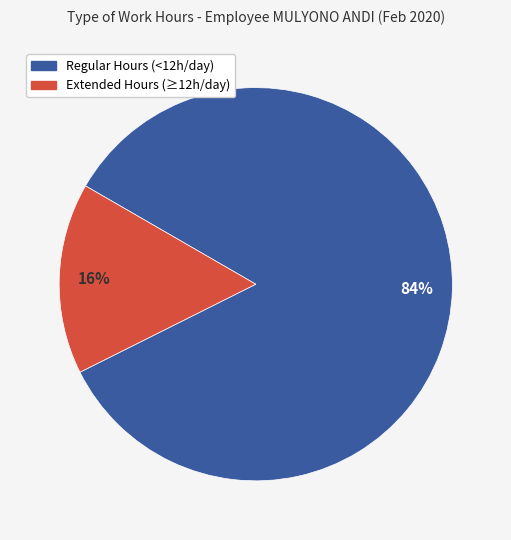

To the nearest percent, what is the average slice percentage?

50%